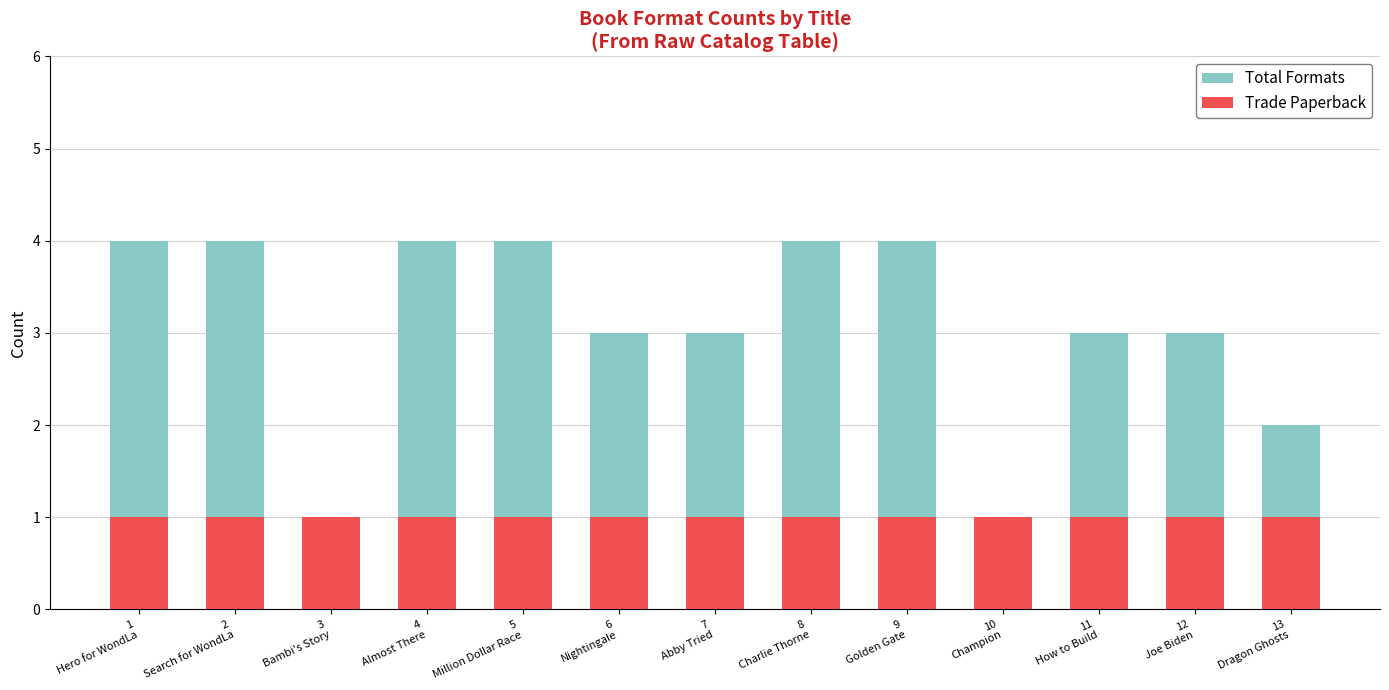

At which label does Total Formats reach its minimum?

3
Bambi's Story